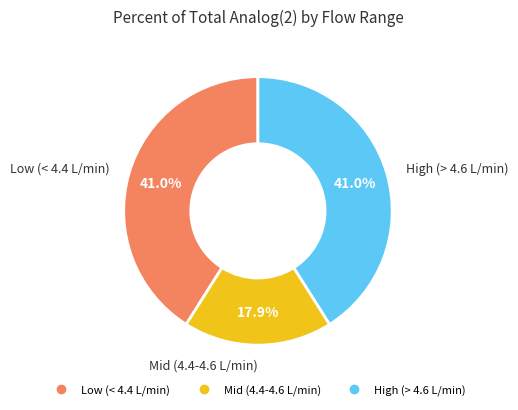

Does any single category account for the majority?

No